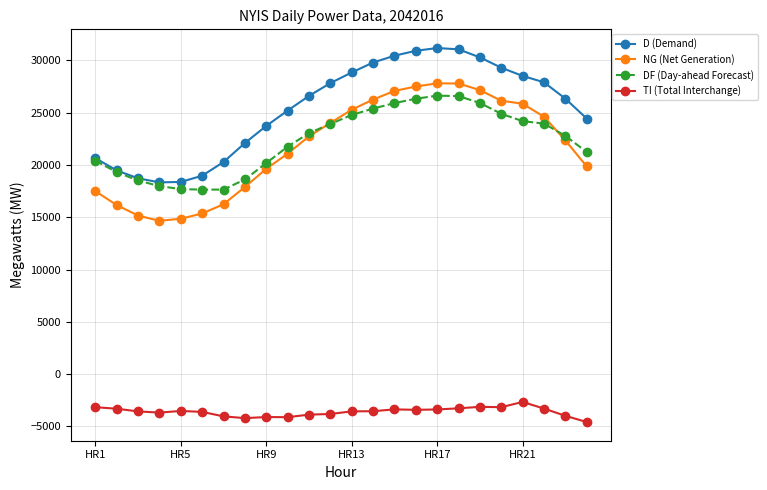

True or false: DF (Day-ahead Forecast) and TI (Total Interchange) cross at least once.

False